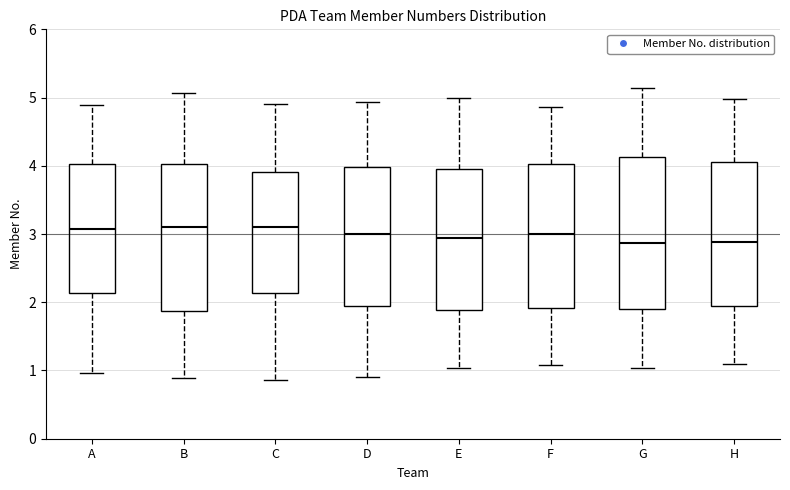

Reading left to right, transcribe this box plot: for each box, give where its median line is, the range the box spans, and where its two whiskers end, as read against the y-axis. The values are not printed on the chart, so give them approximately, as read against the axis.

A: median 3.1, box 2.1 to 4.0, whiskers 1.0 to 4.9
B: median 3.1, box 1.9 to 4.0, whiskers 0.9 to 5.1
C: median 3.1, box 2.1 to 3.9, whiskers 0.9 to 4.9
D: median 3.0, box 1.9 to 4.0, whiskers 0.9 to 4.9
E: median 2.9, box 1.9 to 4.0, whiskers 1.0 to 5.0
F: median 3.0, box 1.9 to 4.0, whiskers 1.1 to 4.9
G: median 2.9, box 1.9 to 4.1, whiskers 1.0 to 5.1
H: median 2.9, box 1.9 to 4.1, whiskers 1.1 to 5.0